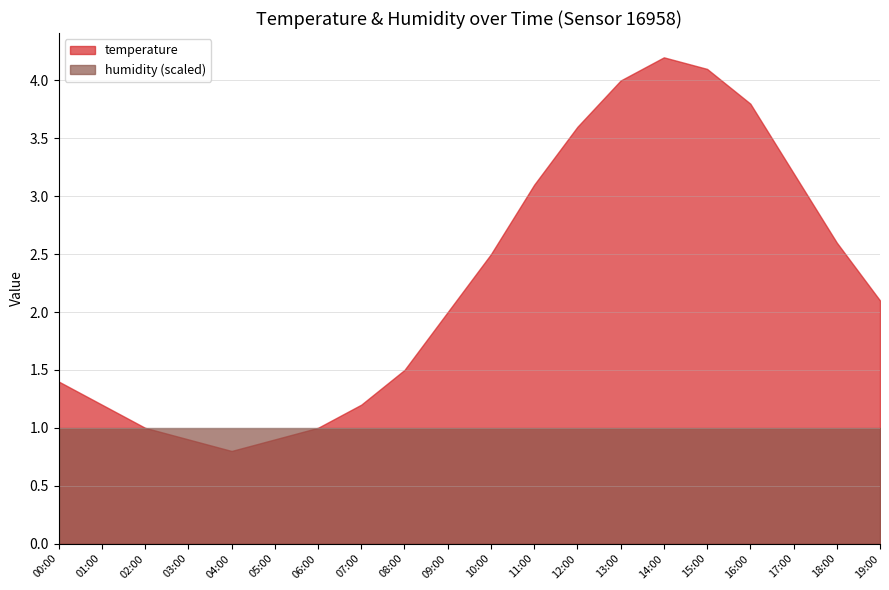

Which series has the largest total across all categories?

temperature